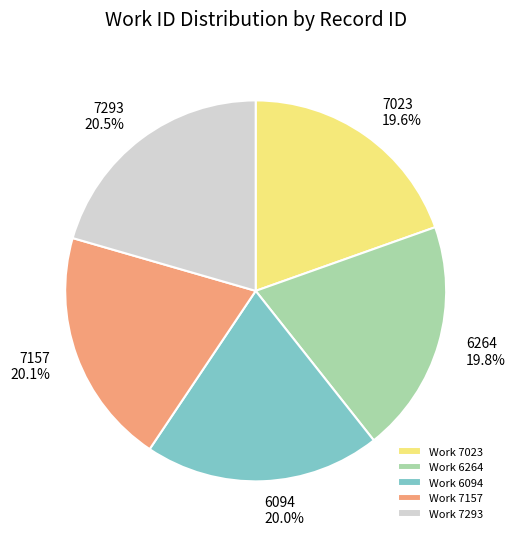

What percentage do 6264 and 7157 together represent?

39.9%